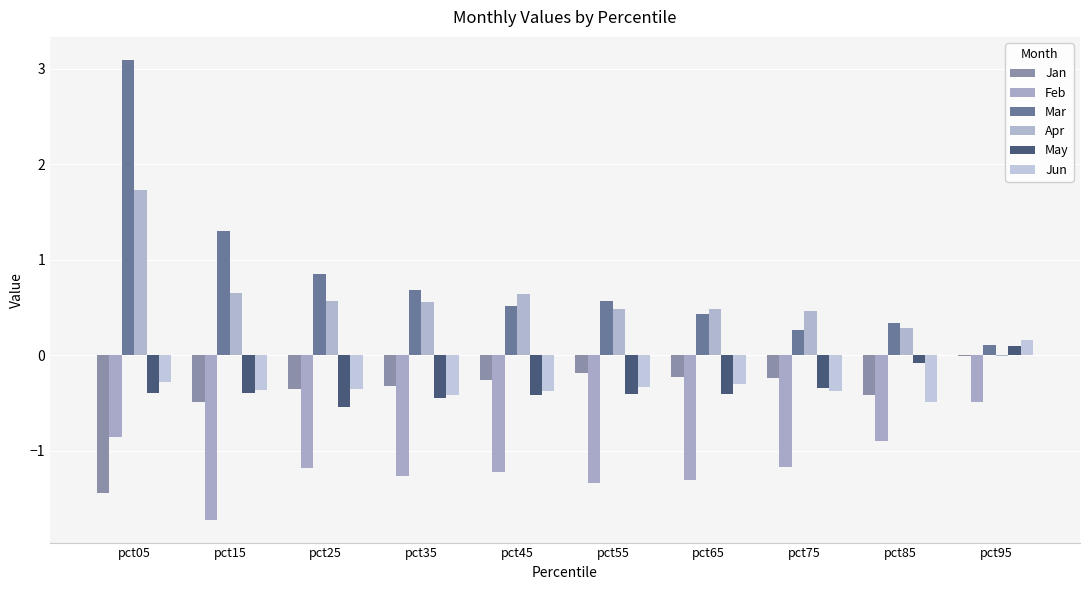

At which category does the chart reach its minimum across all series?

pct15